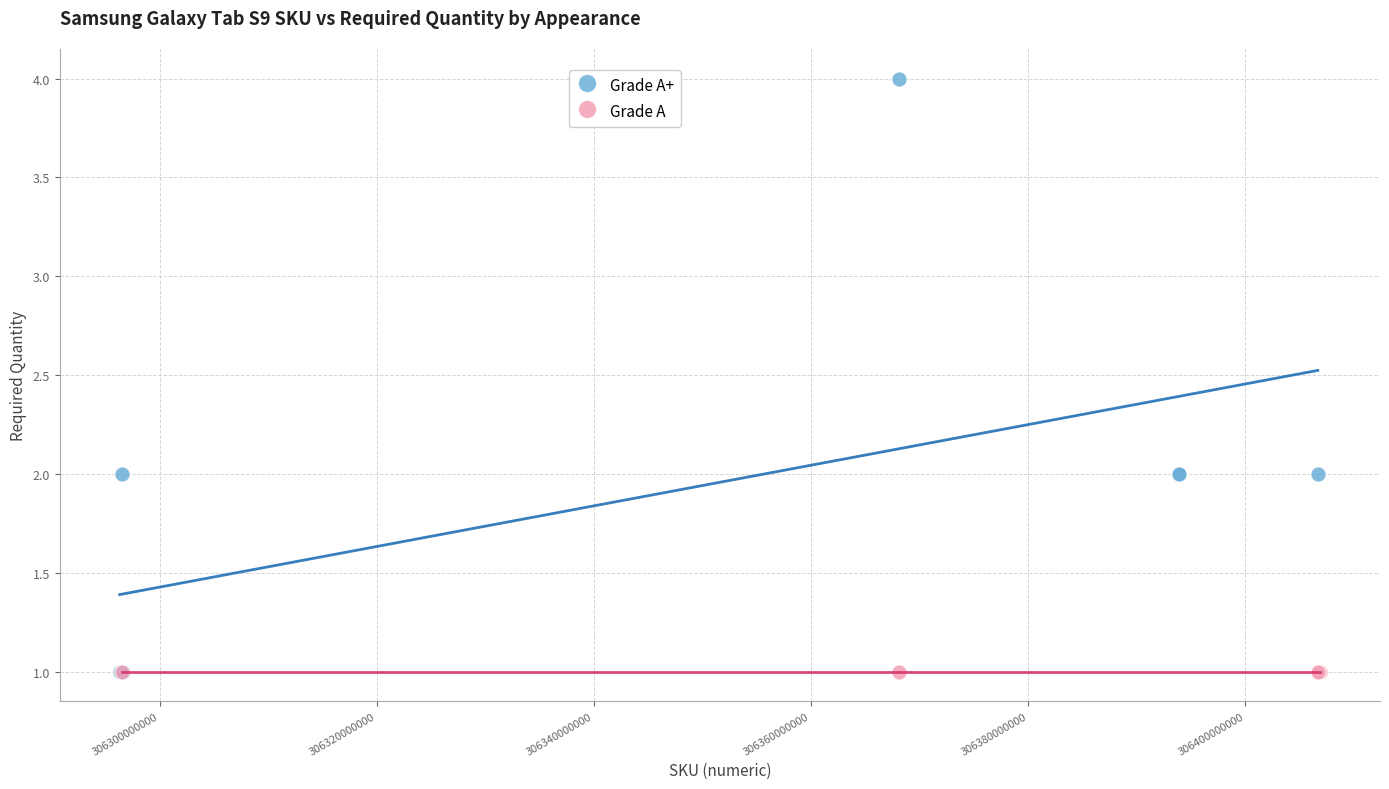

Which series reaches the maximum Y coordinate?

Grade A+